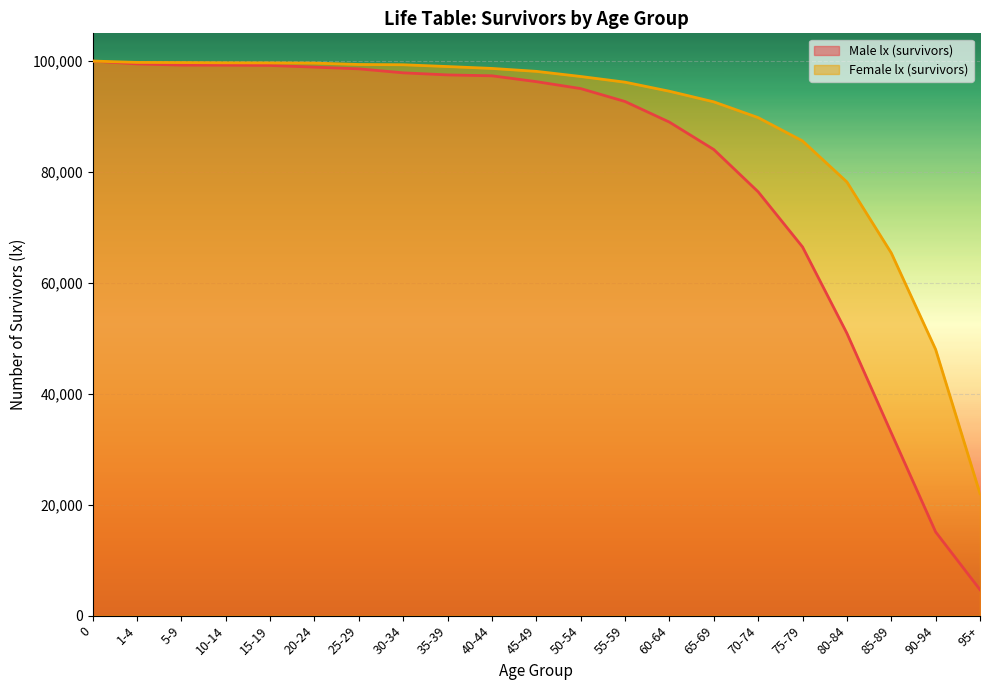

What position from the right is 65-69?

7